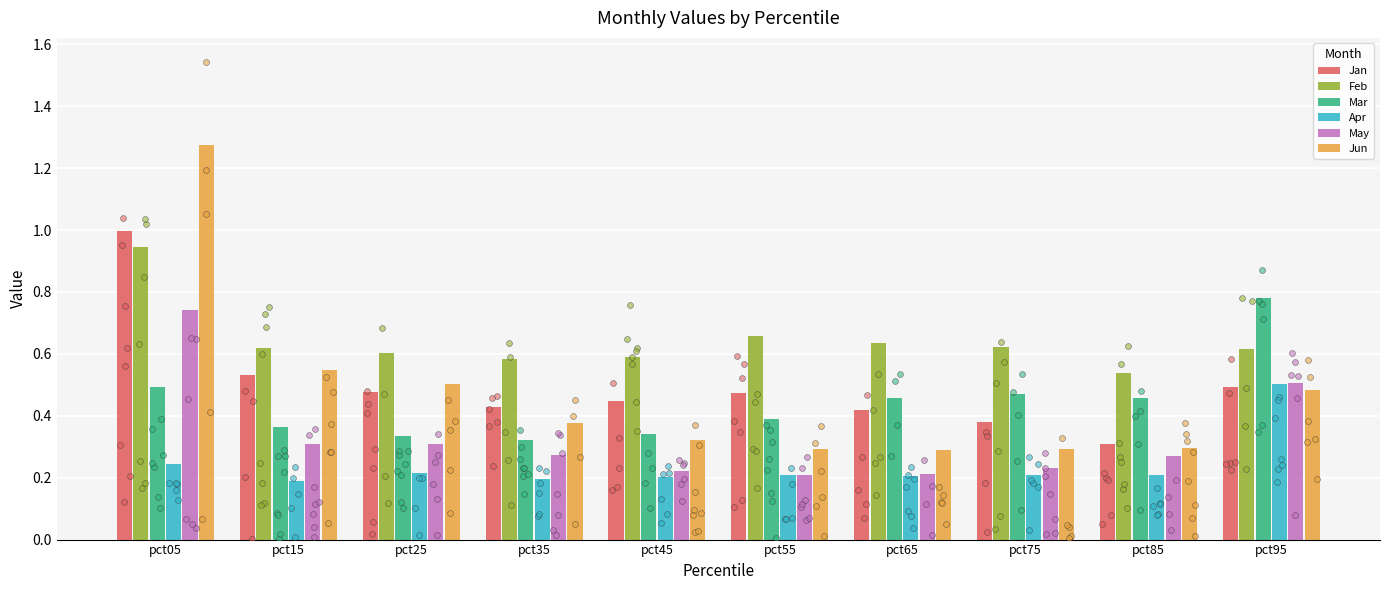

At how many categories does at least one series exceed 1?

1